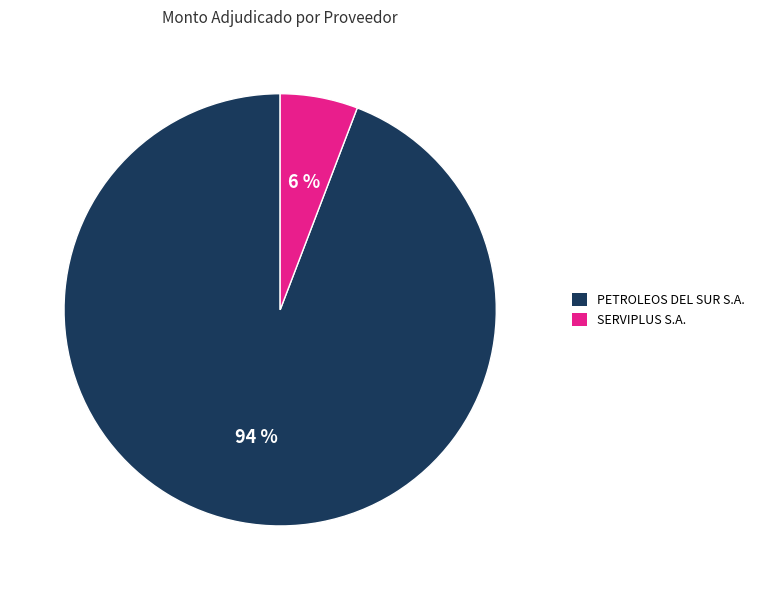

To the nearest percent, what percentage of the pie is SERVIPLUS S.A.?

6%